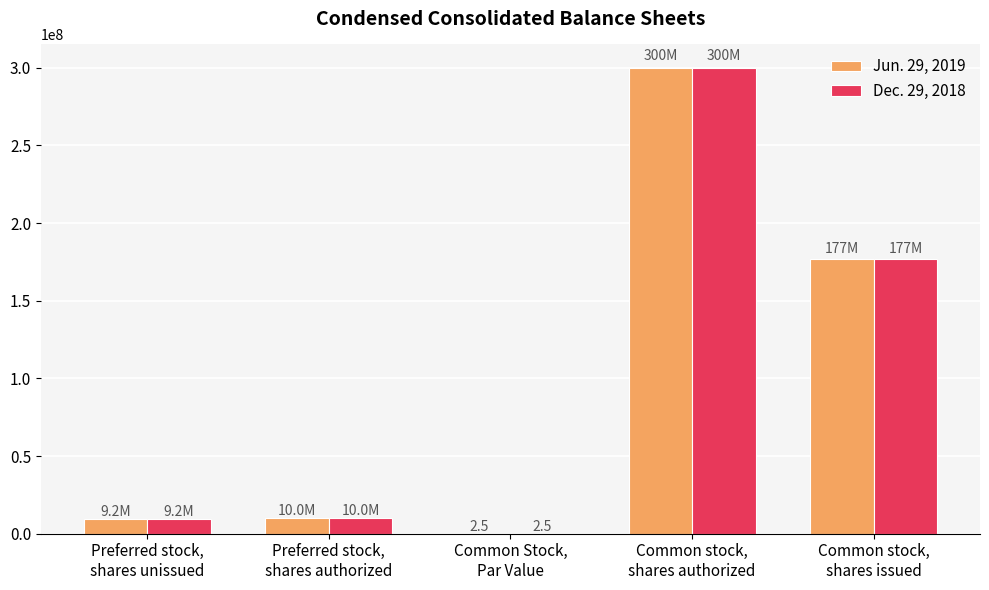

What are all the series names shown in the legend?

Jun. 29, 2019, Dec. 29, 2018